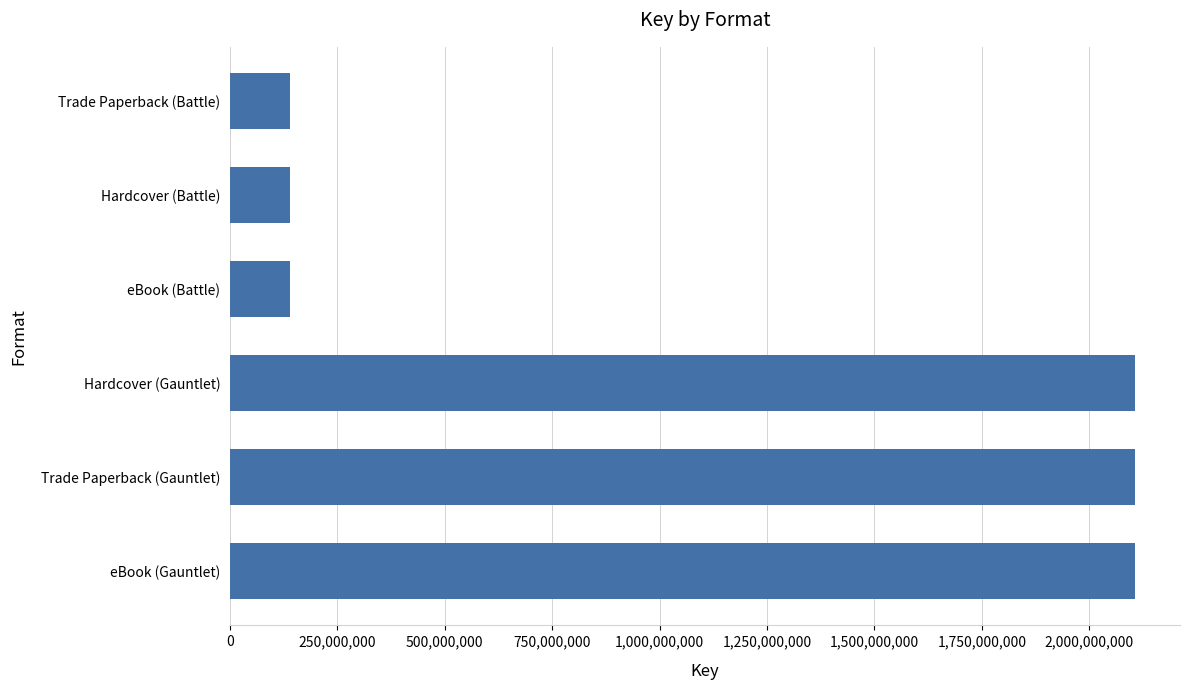

What is the value of the 2nd bar from the top?

139882774